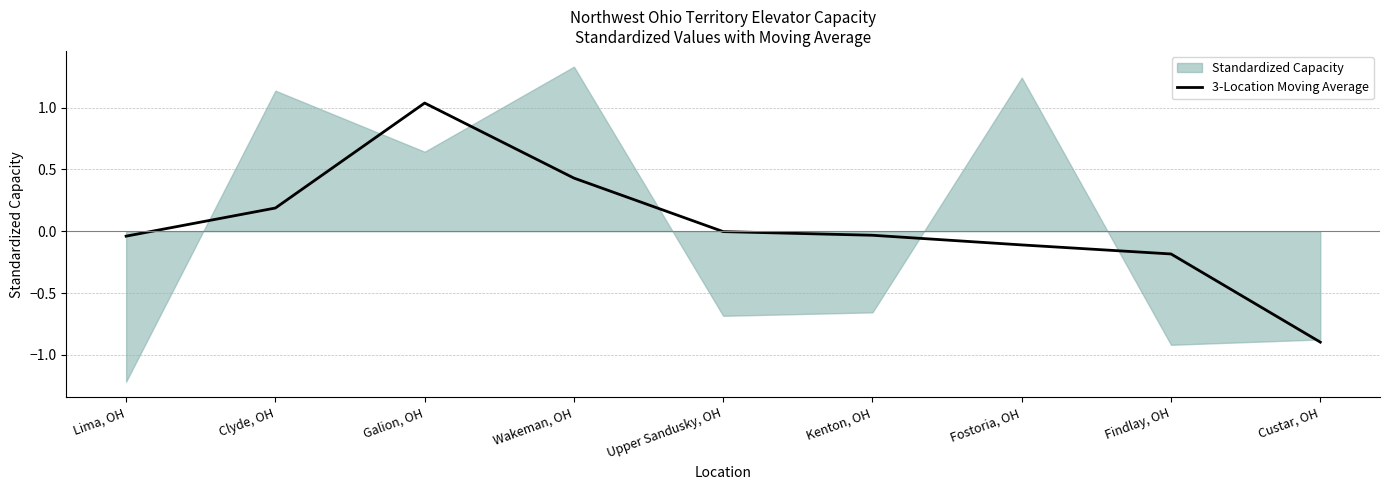

Is it true that the value at Lima, OH is -0.0?

False